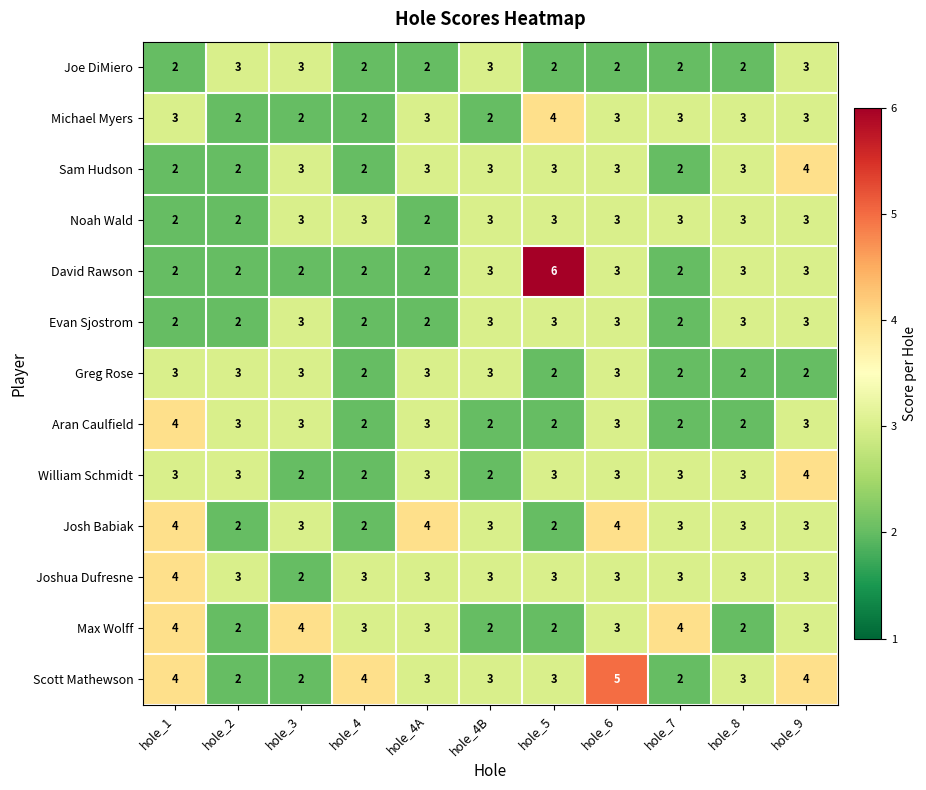

What is the sum of all Greg Rose values?

28